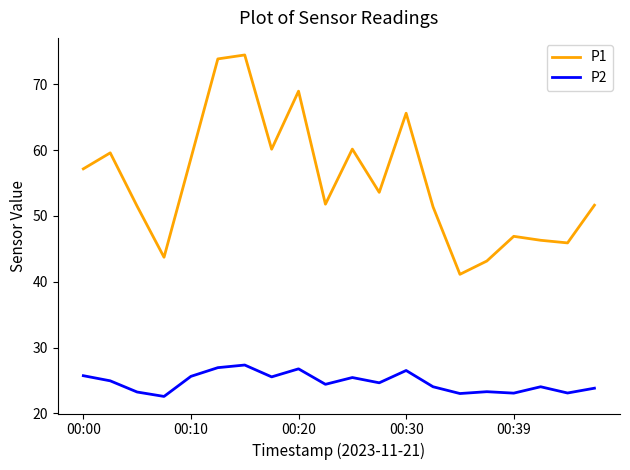

Which series has the largest range (max minus min)?

P1